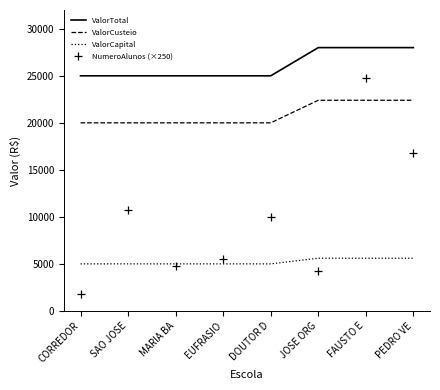

Which series has the widest spread of Y values?

NumeroAlunos (×250)